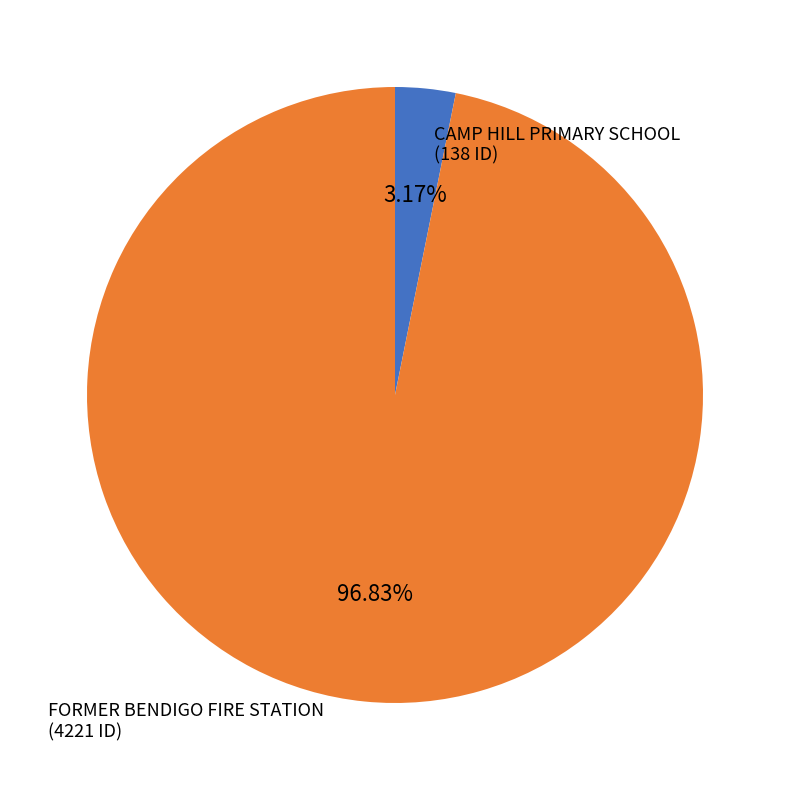

What is the majority slice?

FORMER BENDIGO FIRE STATION